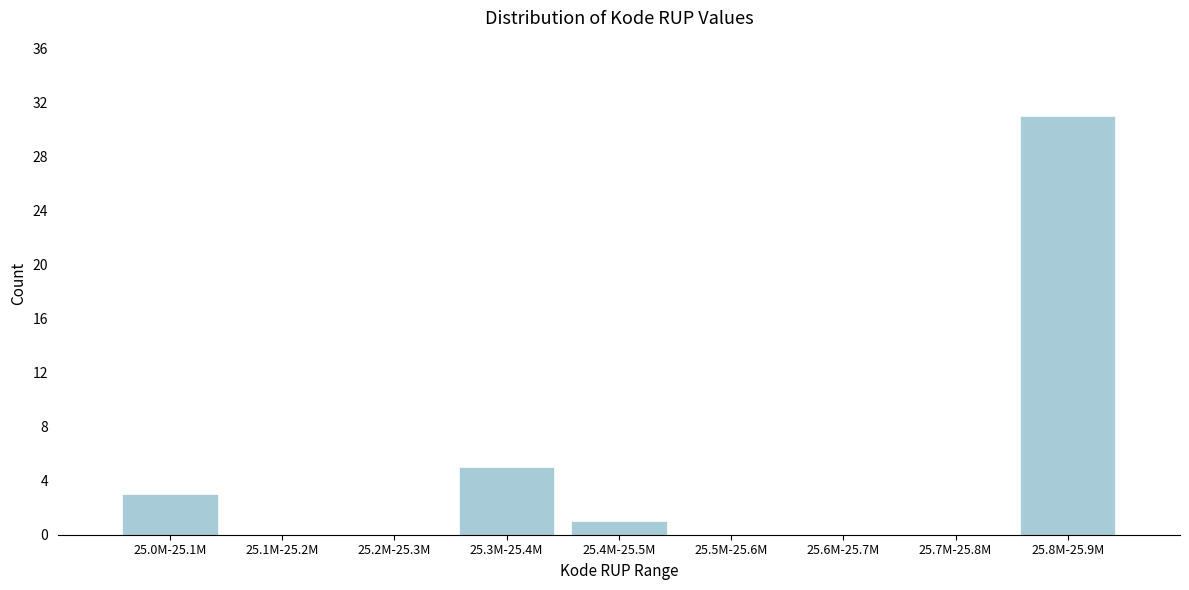

Reading left to right, extract all data points from this chart.

25.0M-25.1M=3	25.1M-25.2M=0	25.2M-25.3M=0	25.3M-25.4M=5	25.4M-25.5M=1	25.5M-25.6M=0	25.6M-25.7M=0	25.7M-25.8M=0	25.8M-25.9M=31